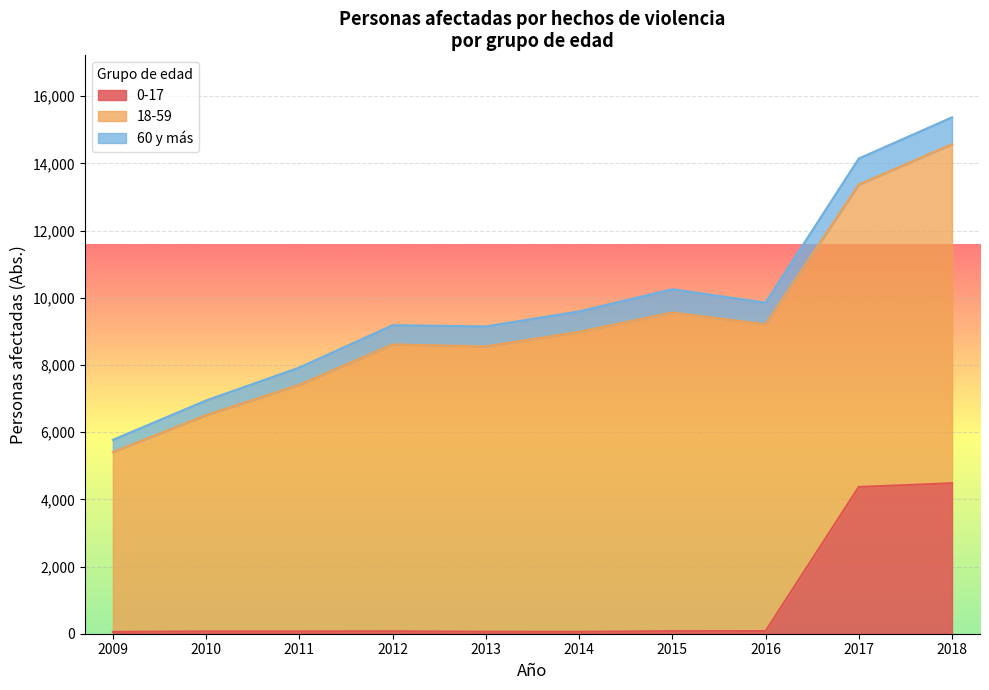

At which category is the sum across all series the highest?

2018